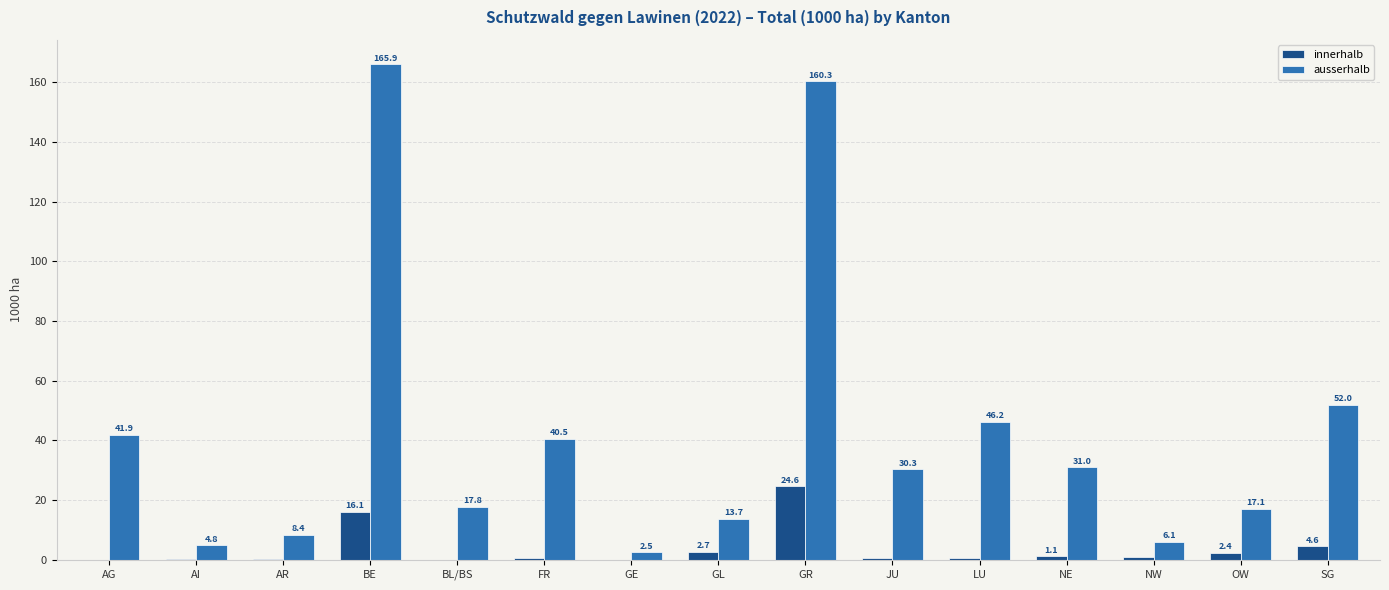

True or false: ausserhalb has a value of 283.6 at GR.

False